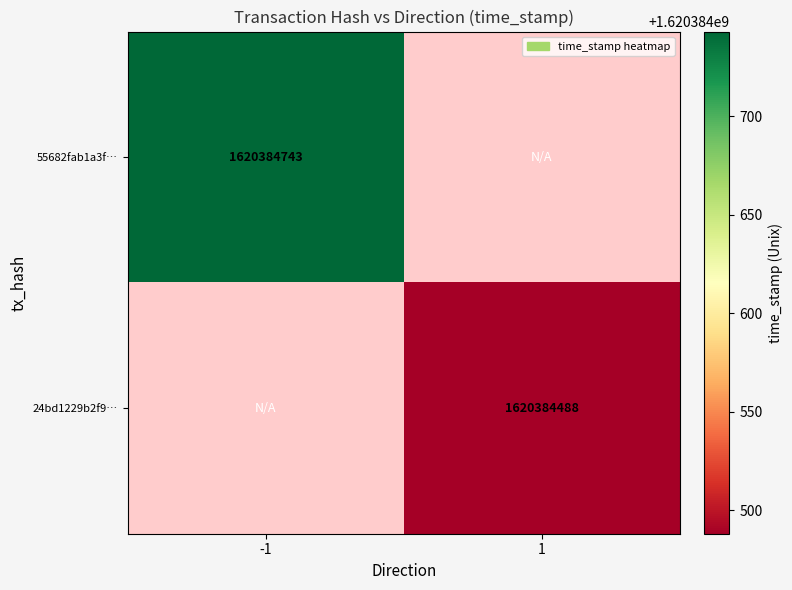

Reading right to left, what are all the values shown in this chart?

55682fab1a3f927184fdbd4ecc156edc5d2a1da: 1=0	-1=1620384743
24bd1229b2f90e0bcb3339f3249b55f584ad17e: 1=1620384488	-1=0